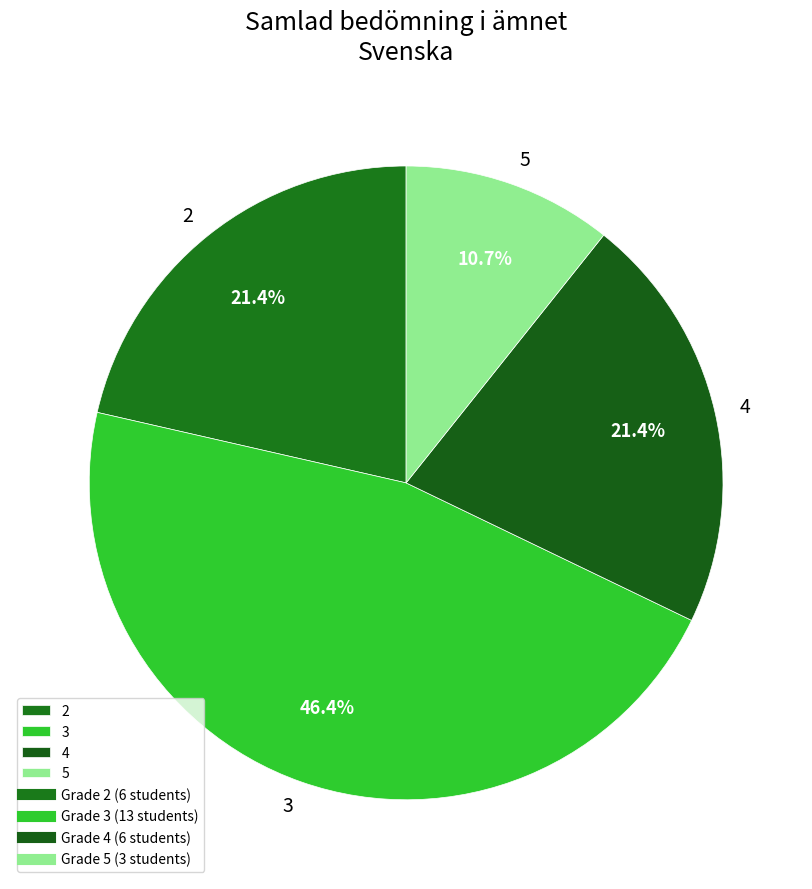

To the nearest percent, what percentage of the pie is 2?

21%